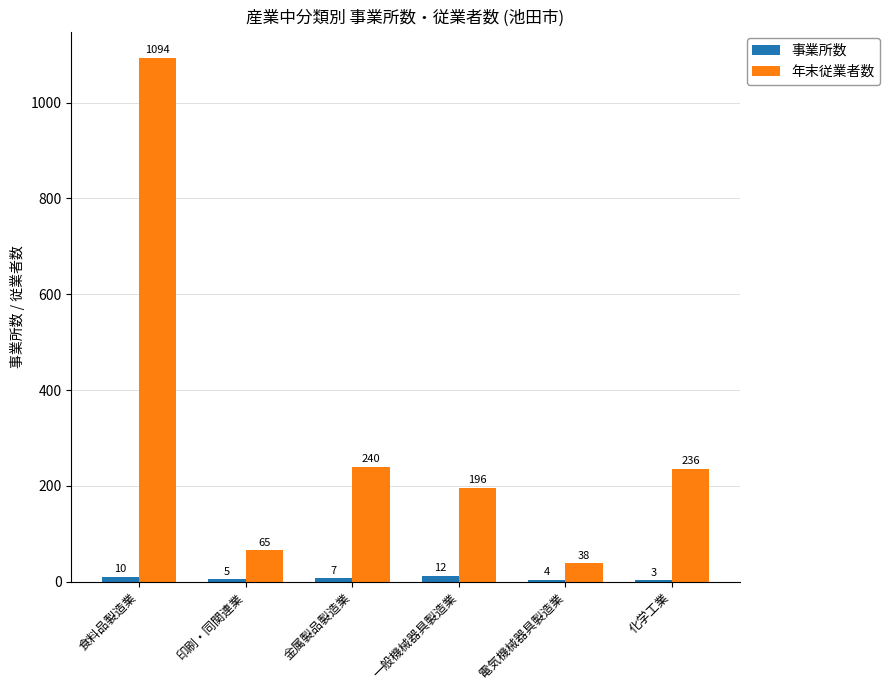

What is the maximum value shown in the chart?

1094